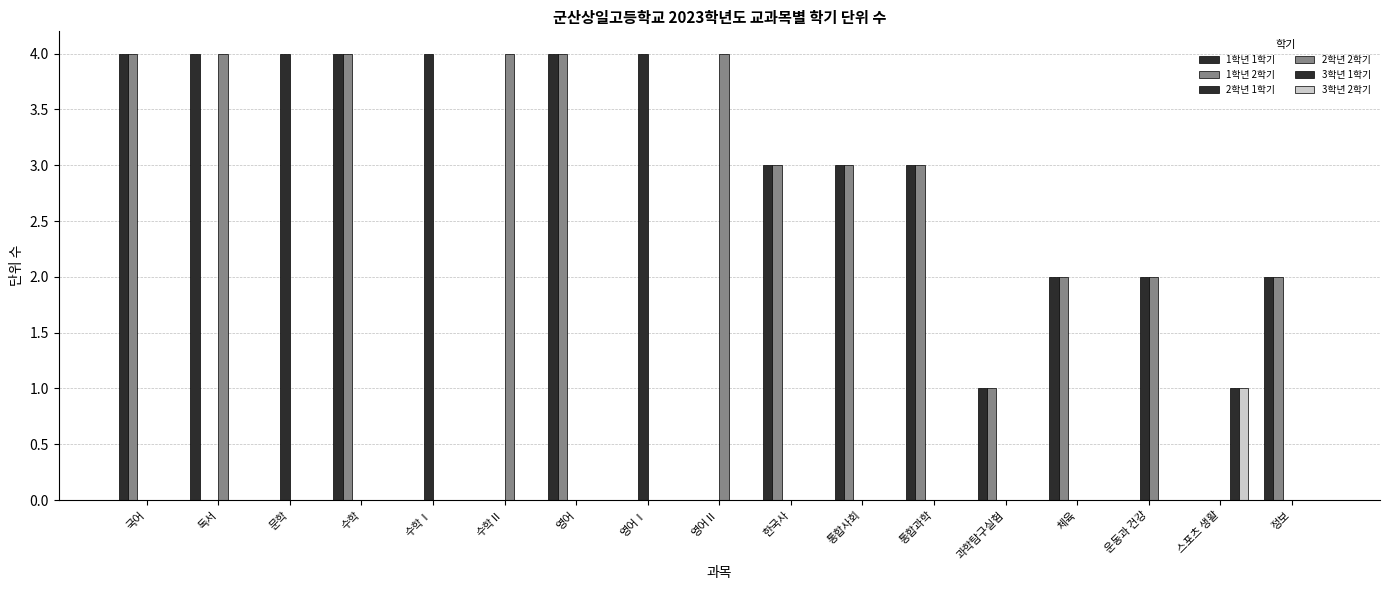

Are the bars grouped side by side (vs. stacked)?

Yes